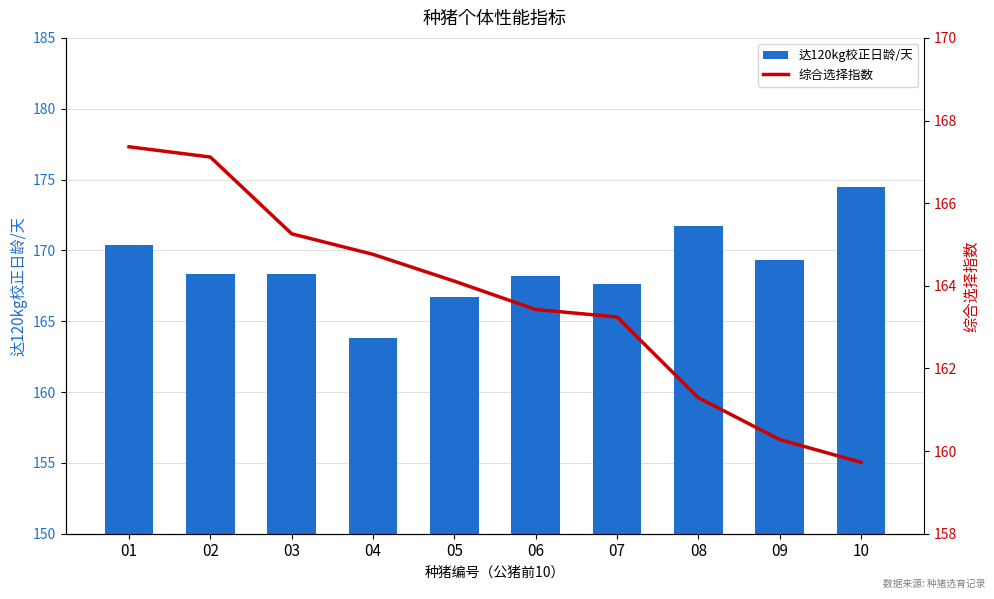

Rank the categories by 综合选择指数 value from highest to lowest.

01, 02, 03, 04, 05, 06, 07, 08, 09, 10